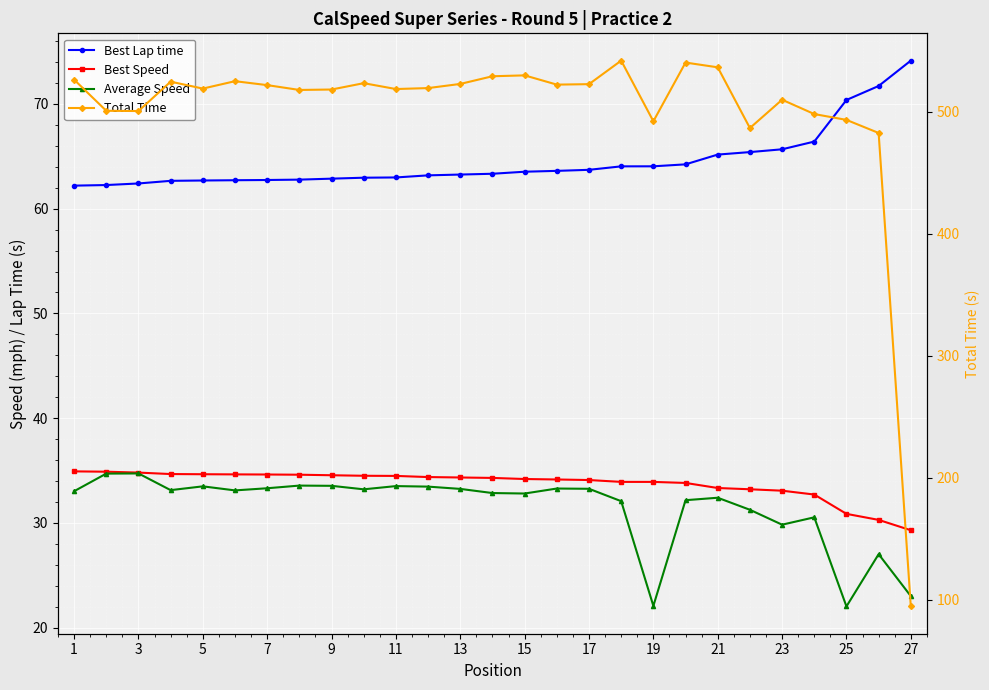

At how many categories does at least one series exceed 184?

26